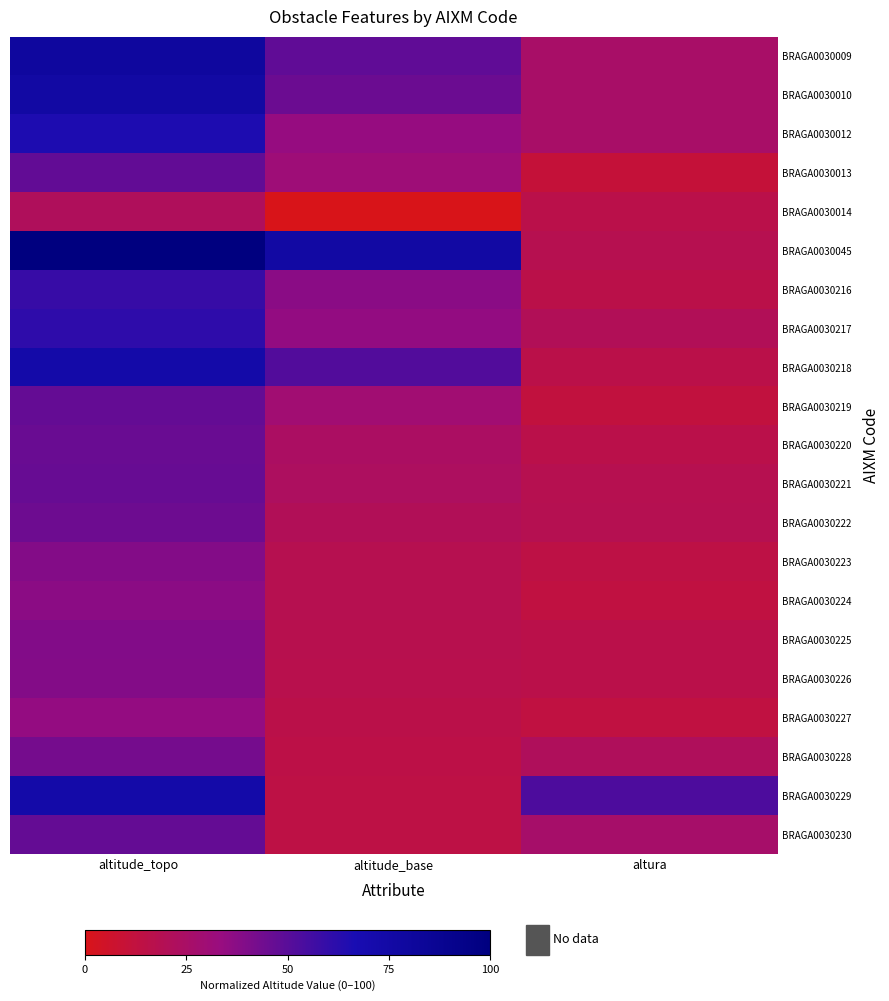

What is the difference between the highest and lowest values at altura?

41.9